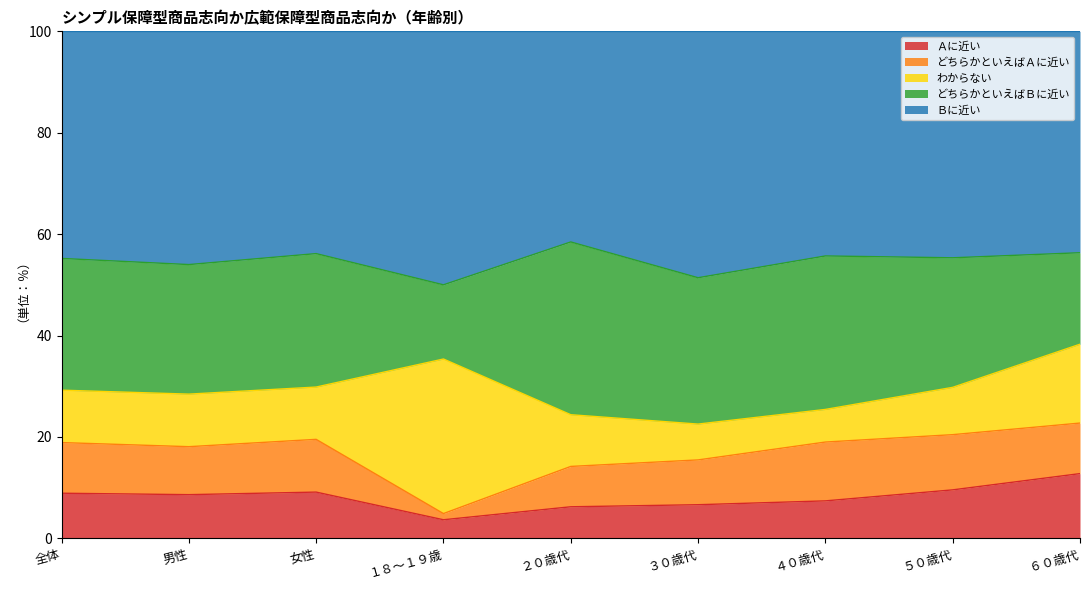

What are all the series names shown in the legend?

Ａに近い, どちらかといえばＡに近い, わからない, どちらかといえばＢに近い, Ｂに近い